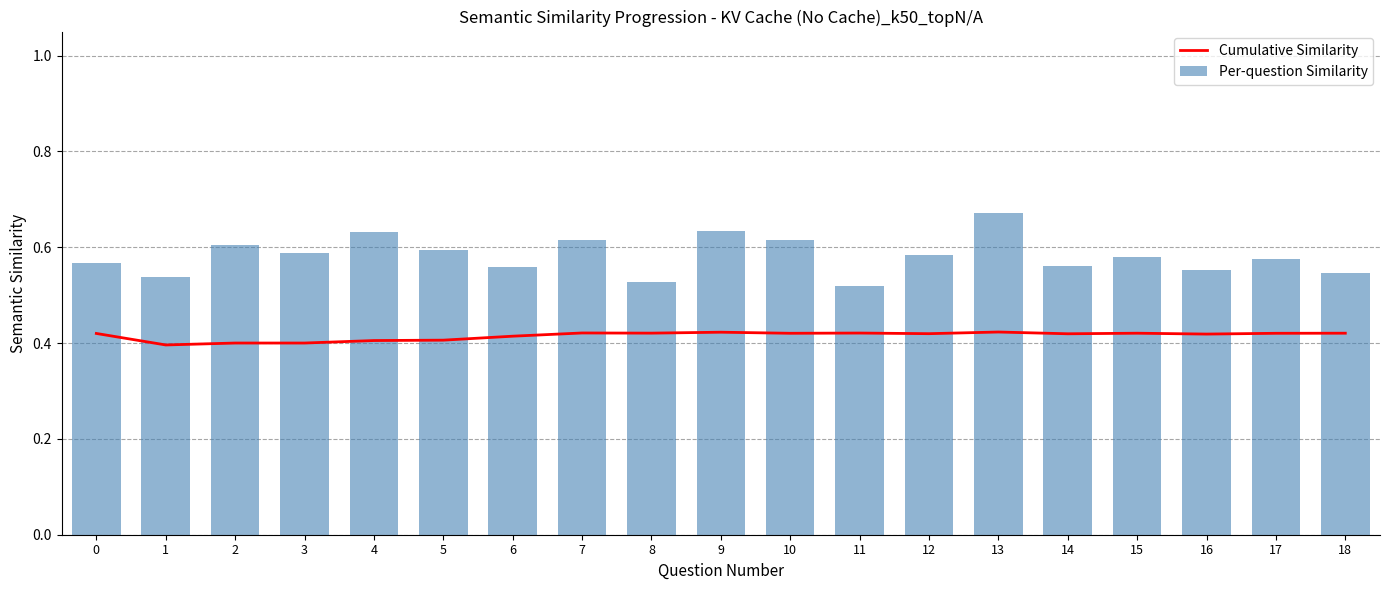

Count the Per-question Similarity values in the range 0 to 1.

19